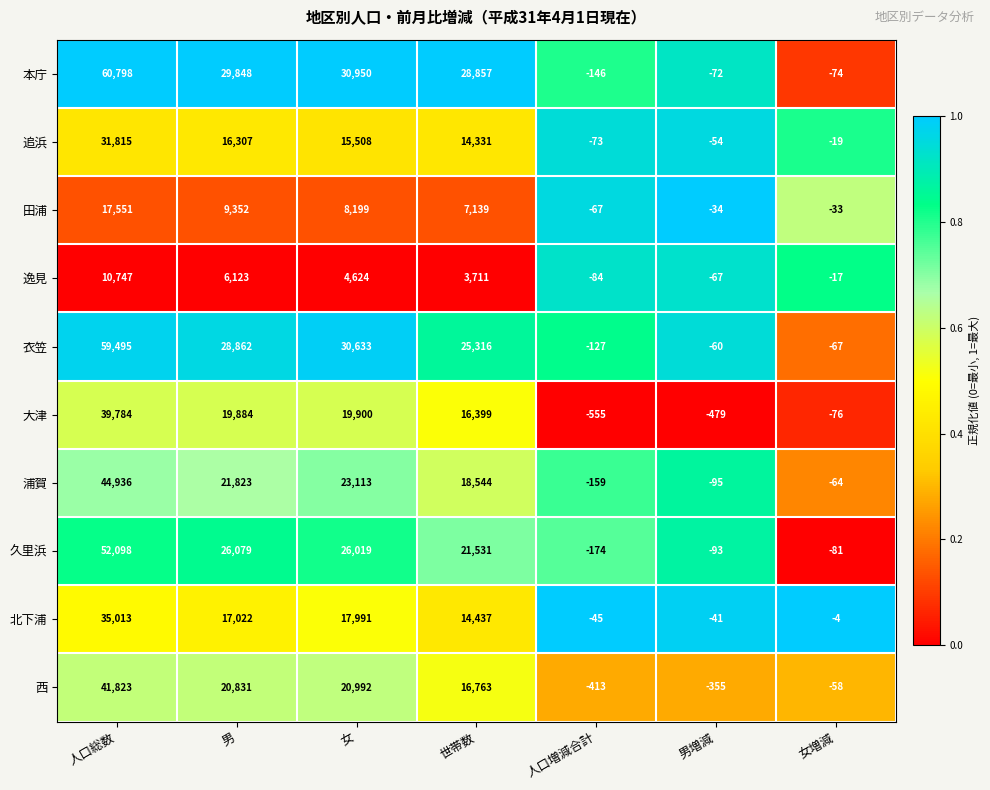

The 田浦 series shows 4484 at 女. True or false?

False